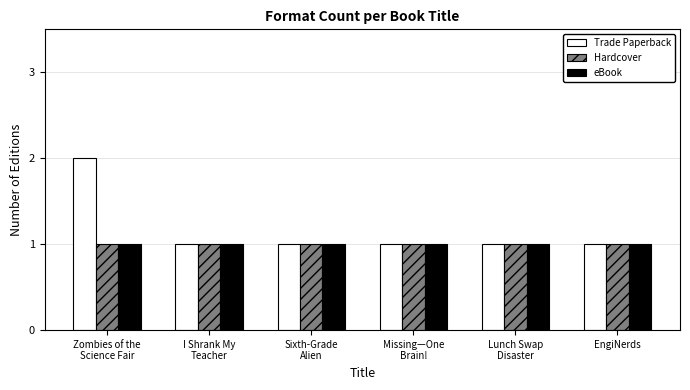

How many groups of bars are there?

6